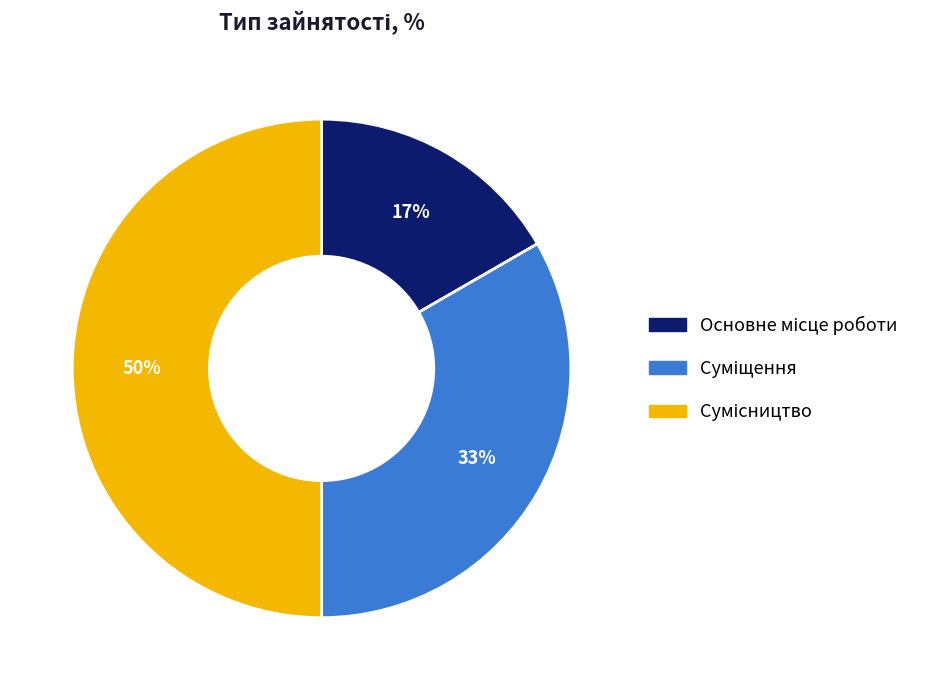

How many segments does this pie chart have?

3